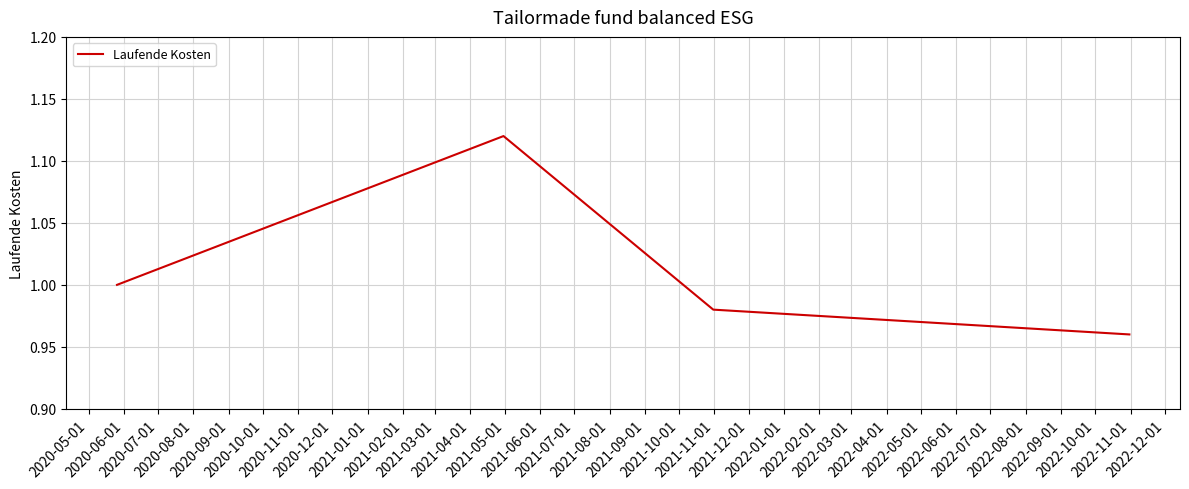

How many interior local peaks (higher than both neighbors) does the data have?

1